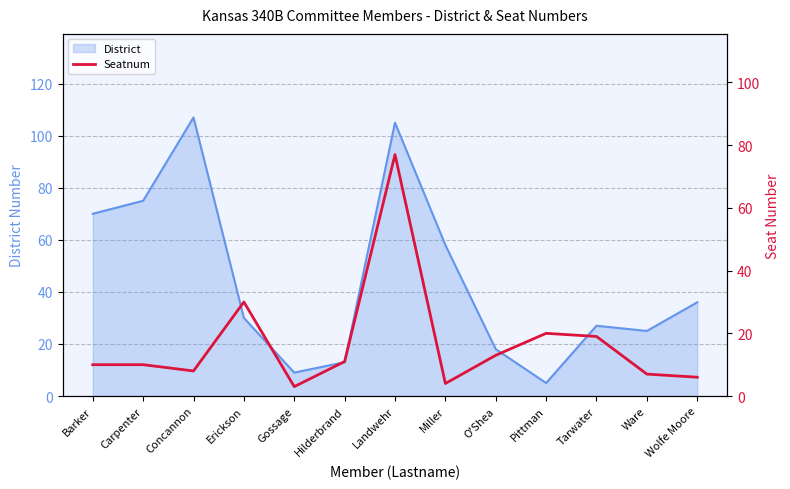

The value of District at Ware is 38. True or false?

False